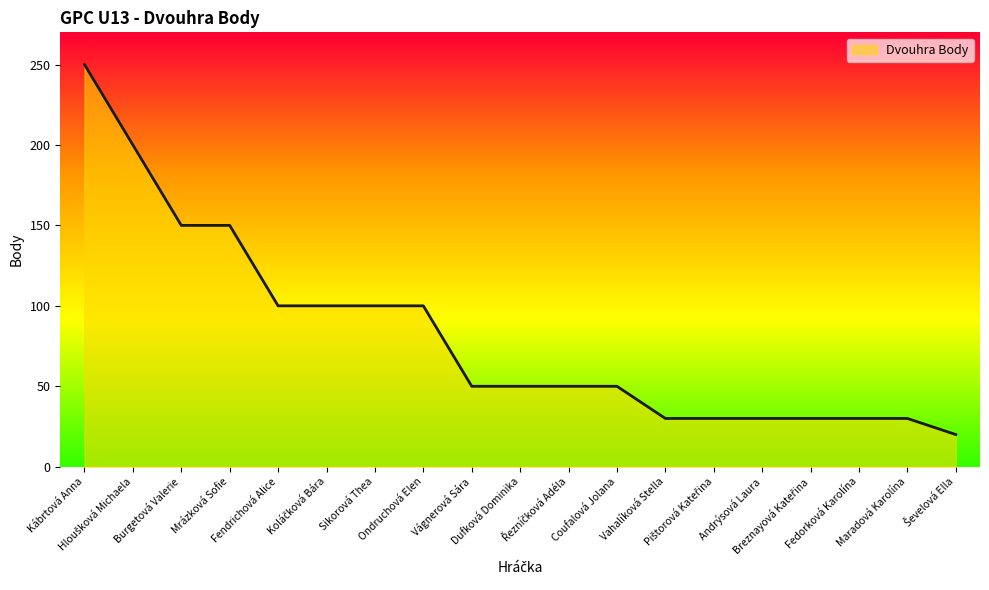

What is the greatest value displayed?

250